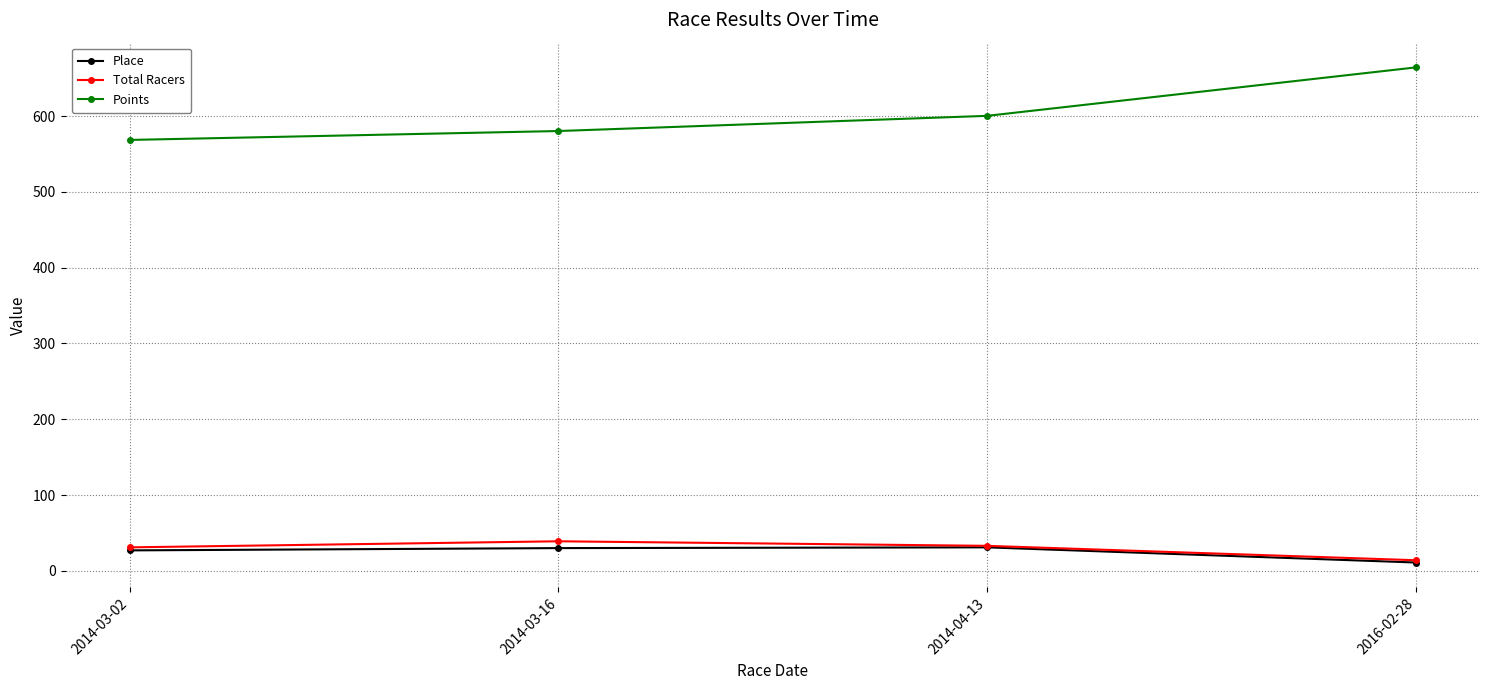

True or false: Place and Points cross at least once.

False